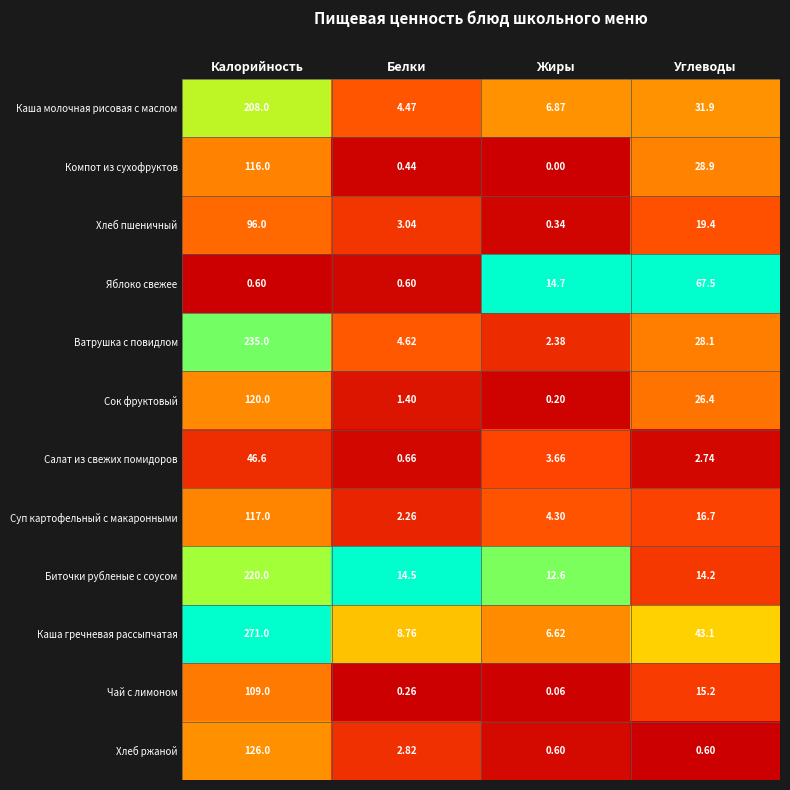

Where does the Яблоко свежее series first go above 14?

Жиры